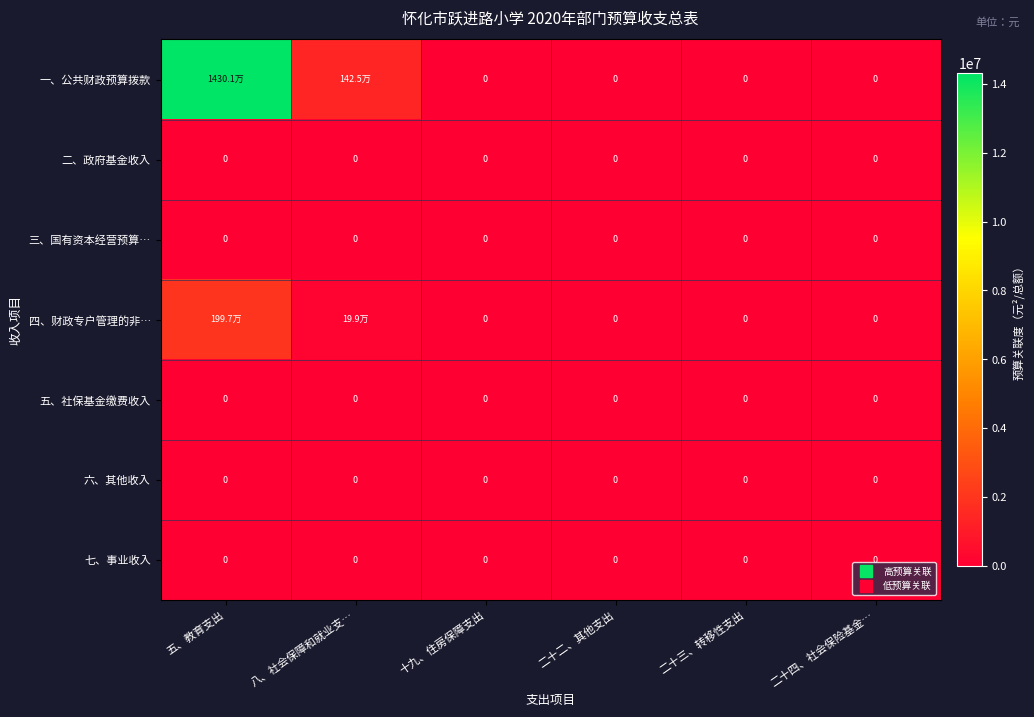

Which has a higher value, 十九、住房保障支出 or 二十二、其他支出?

十九、住房保障支出